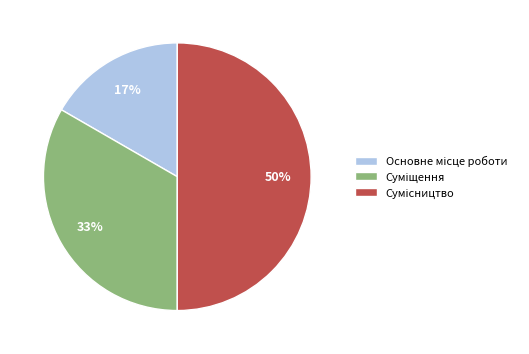

To the nearest percent, what is the difference between the largest and smallest slice percentages?

33%